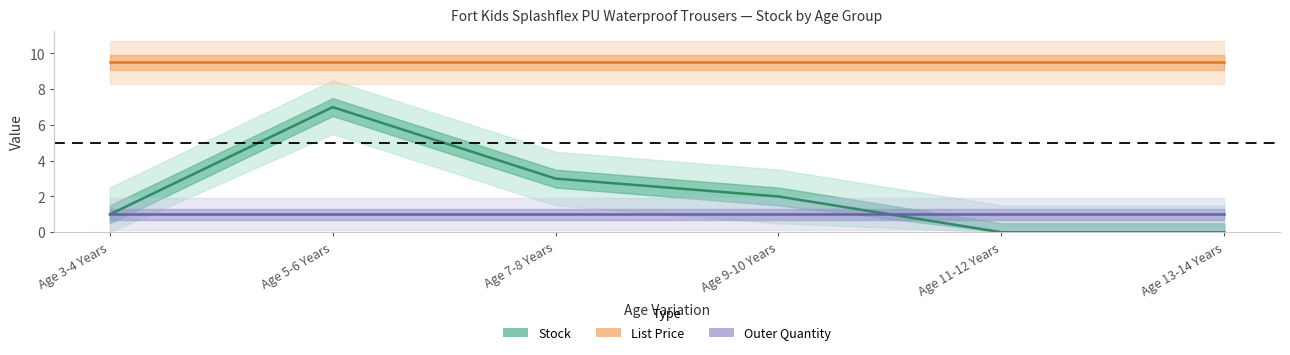

Reading left to right, extract all data points from this chart.

Stock: 1.0	7.0	3.0	2.0	0.0	0.0
List Price: 9.5	9.5	9.5	9.5	9.5	9.5
Outer Quantity: 1.0	1.0	1.0	1.0	1.0	1.0